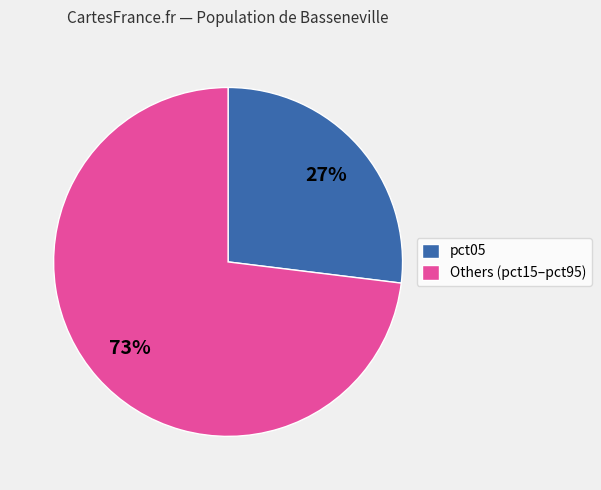

Is there a majority slice in this chart?

Yes